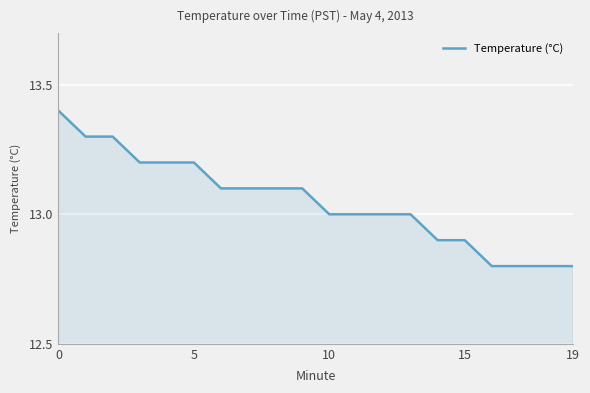

What is the minimum value shown in the chart?

12.8